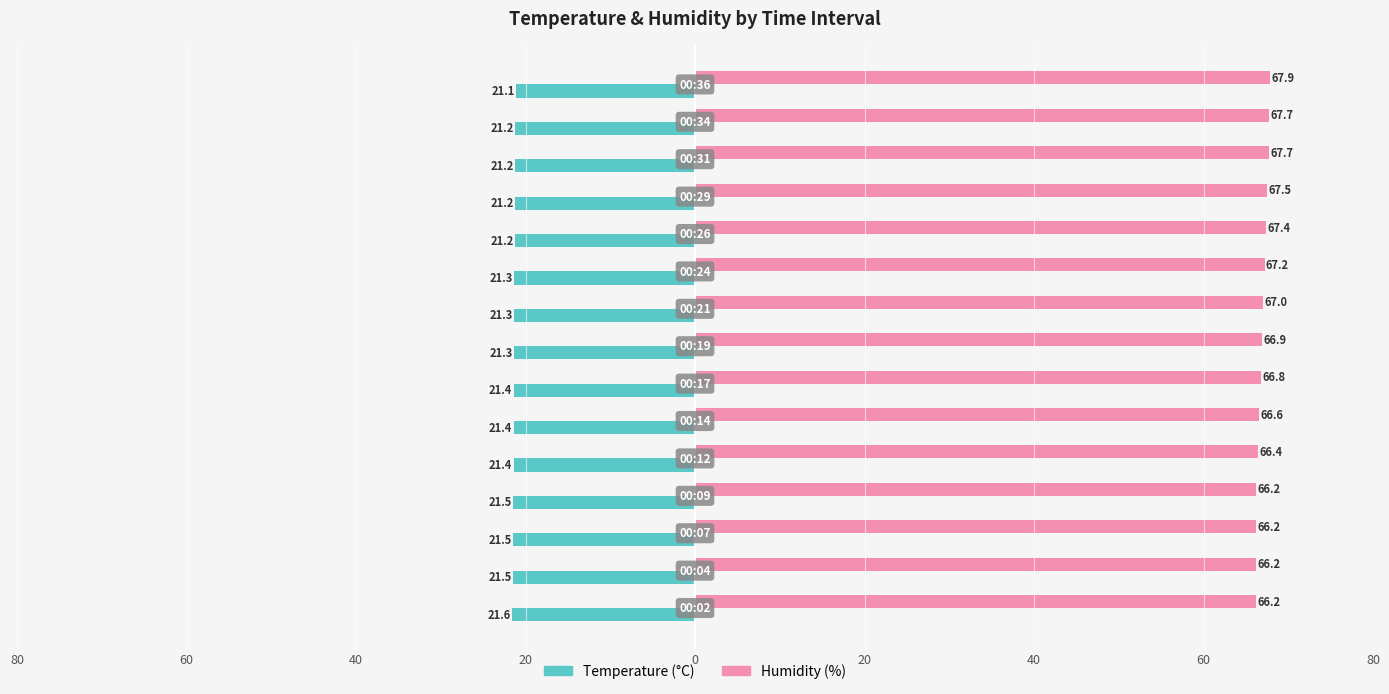

What are all the series names shown in the legend?

Temperature (°C), Humidity (%)